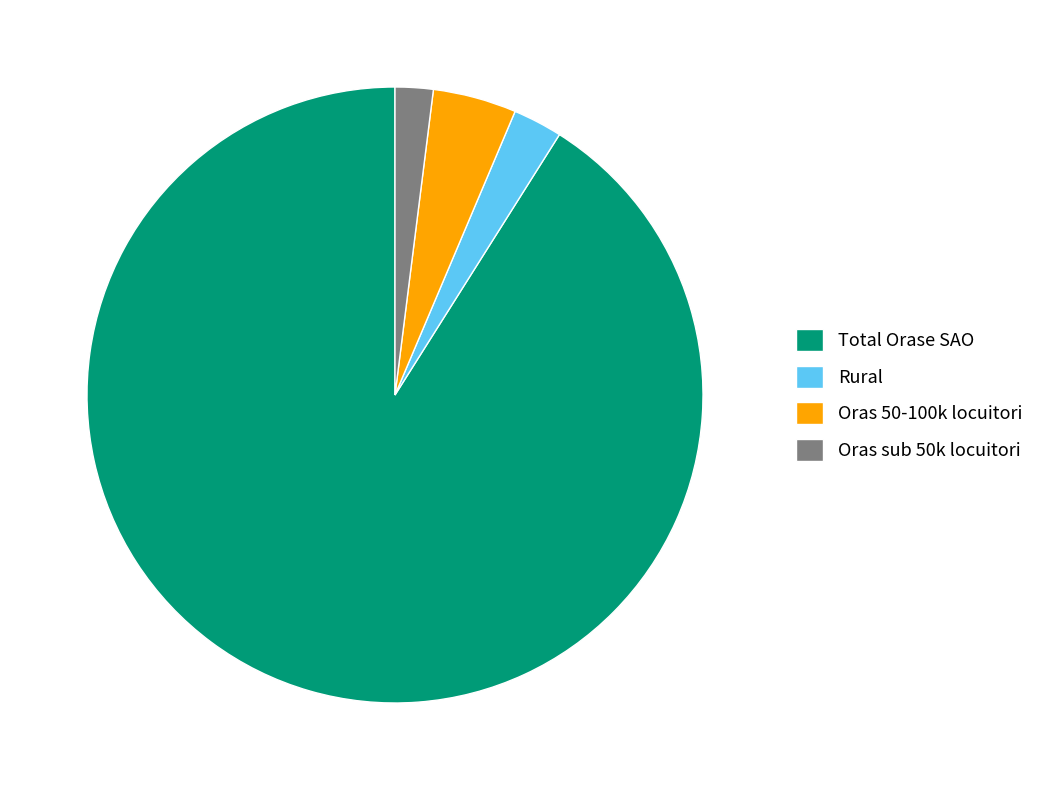

Is the sum of Oras sub 50k locuitori and Total Orase SAO greater than half?

Yes